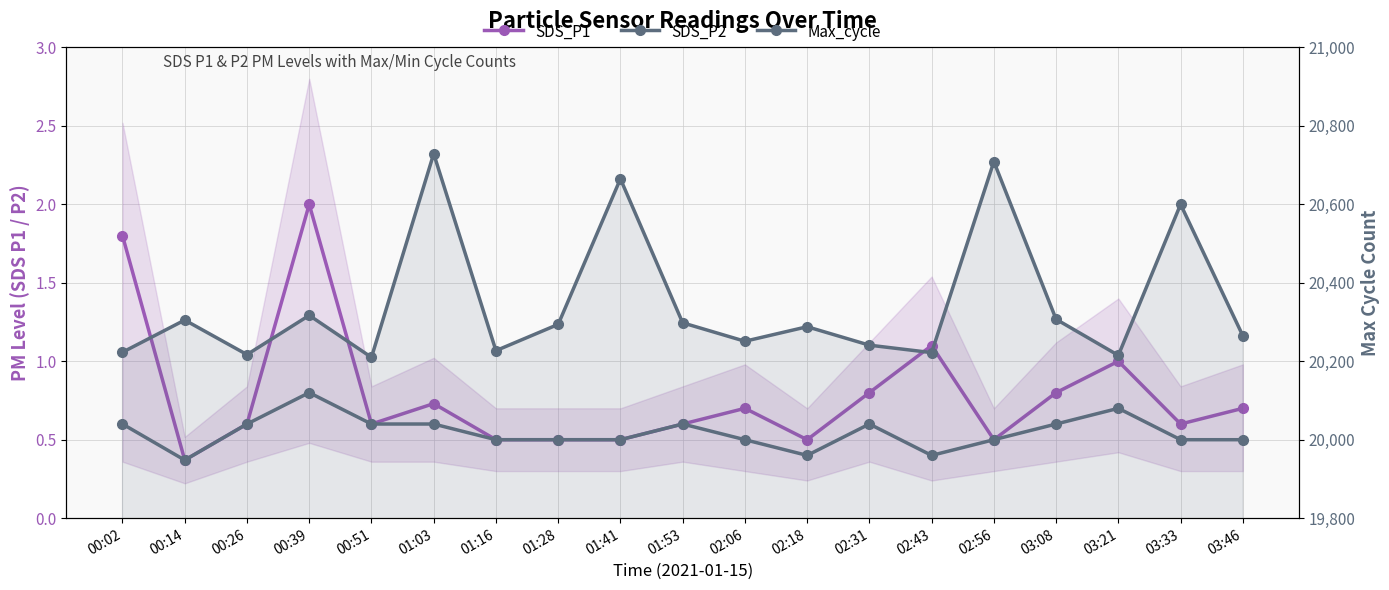

Between 02:06 and 02:18, which series saw the biggest shift?

Max_cycle